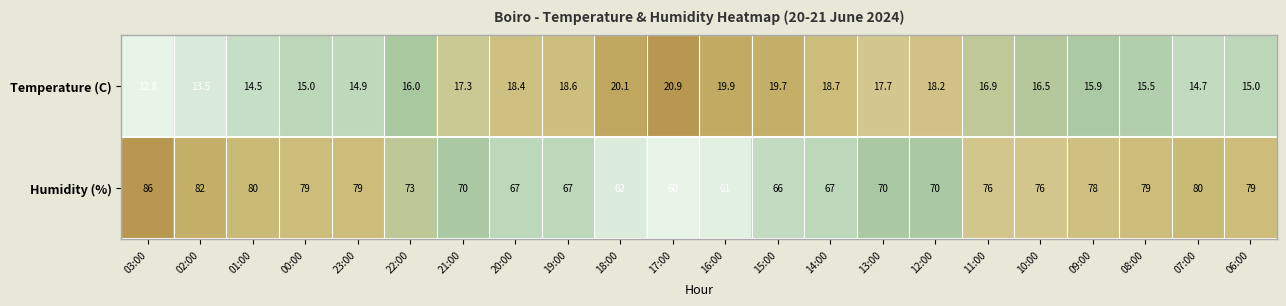

Rank the series by their average value, from highest to lowest.

Humidity (%), Temperature (C)